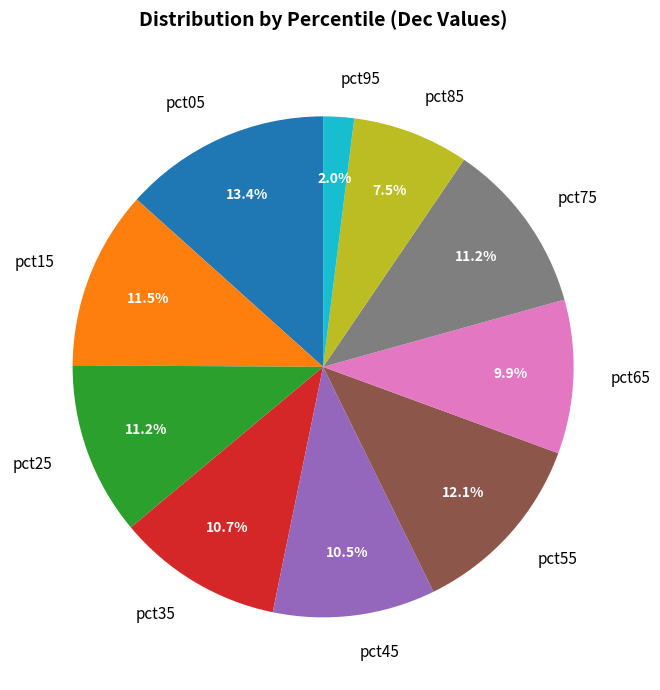

Which category has the smallest portion of the pie?

pct95